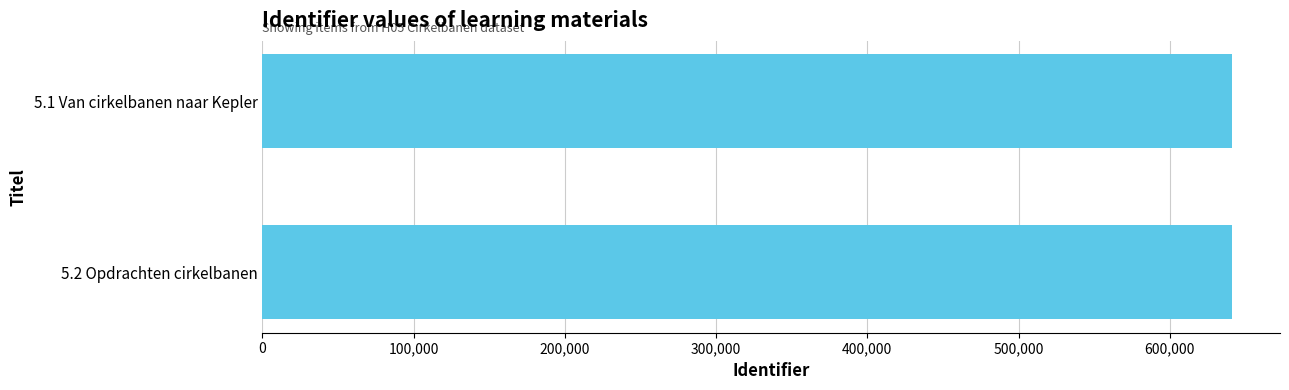

What is the ratio of the value at 5.1 Van cirkelbanen naar Kepler to the value at 5.2 Opdrachten cirkelbanen?

1.0